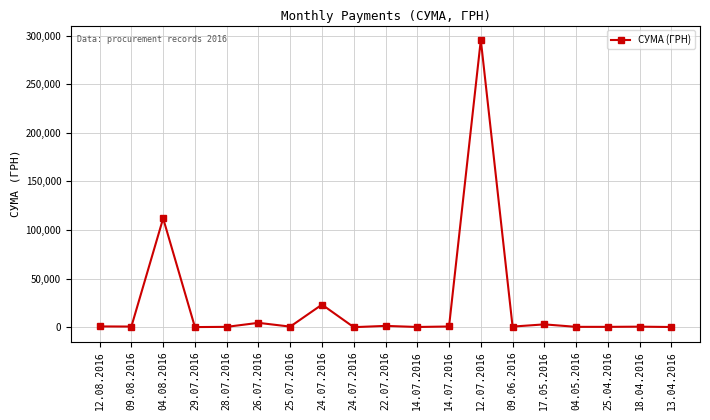

The value at 12.07.2016 is 150872.0. True or false?

False